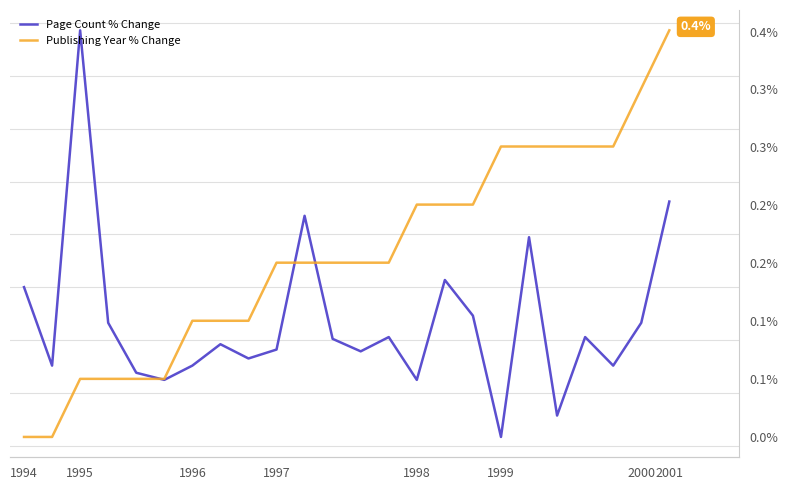

What is the sum of all Publishing Year % Change values?

3.8